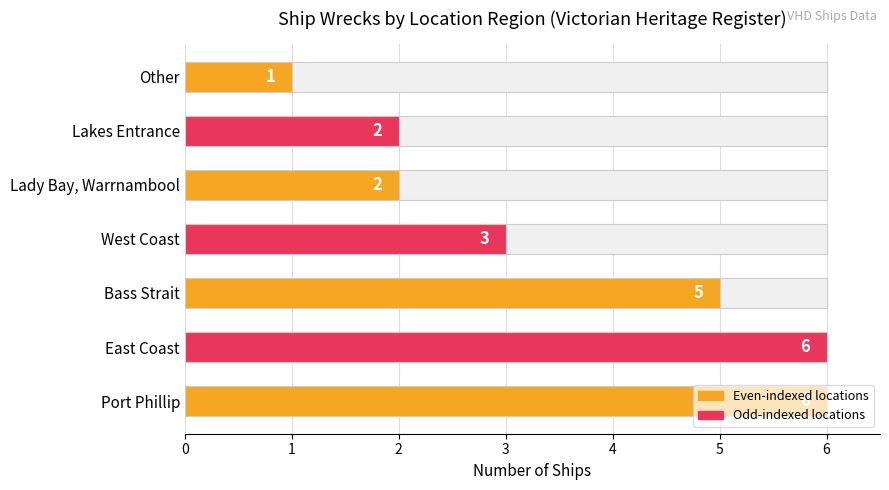

Count the number of values greater than 3.

3